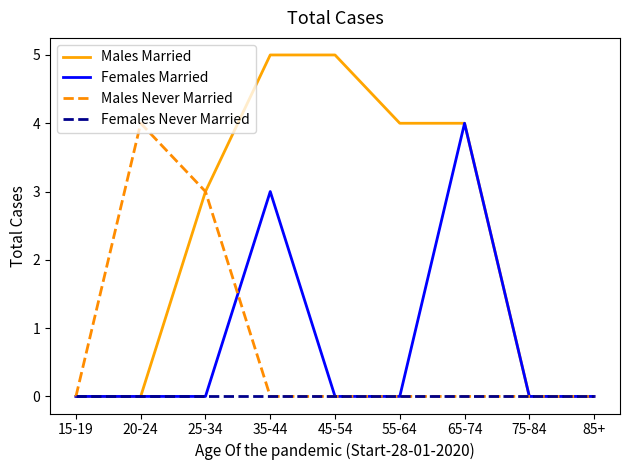

Reading right to left, extract all data points from this chart.

Males Married: 85+=0	75-84=0	65-74=4	55-64=4	45-54=5	35-44=5	25-34=3	20-24=0	15-19=0
Females Married: 85+=0	75-84=0	65-74=4	55-64=0	45-54=0	35-44=3	25-34=0	20-24=0	15-19=0
Males Never Married: 85+=0	75-84=0	65-74=0	55-64=0	45-54=0	35-44=0	25-34=3	20-24=4	15-19=0
Females Never Married: 85+=0	75-84=0	65-74=0	55-64=0	45-54=0	35-44=0	25-34=0	20-24=0	15-19=0